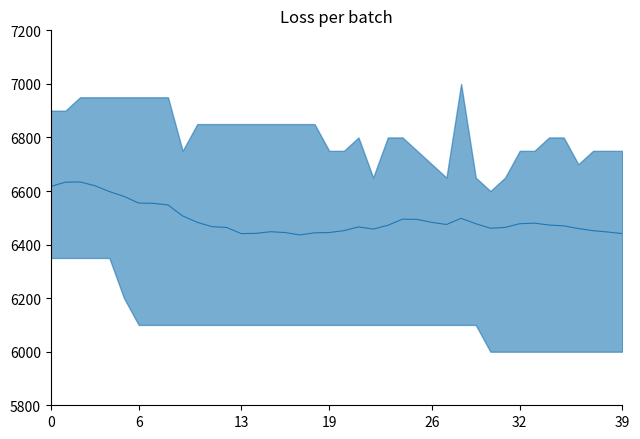

Reading left to right, transcribe all the data shown in this chart.

6617	6633	6634	6620	6598	6580	6555	6554	6548	6507	6483	6467	6464	6441	6442	6448	6445	6436	6444	6445	6452	6466	6458	6472	6495	6494	6483	6475	6498	6478	6461	6464	6478	6480	6473	6470	6460	6452	6447	6441